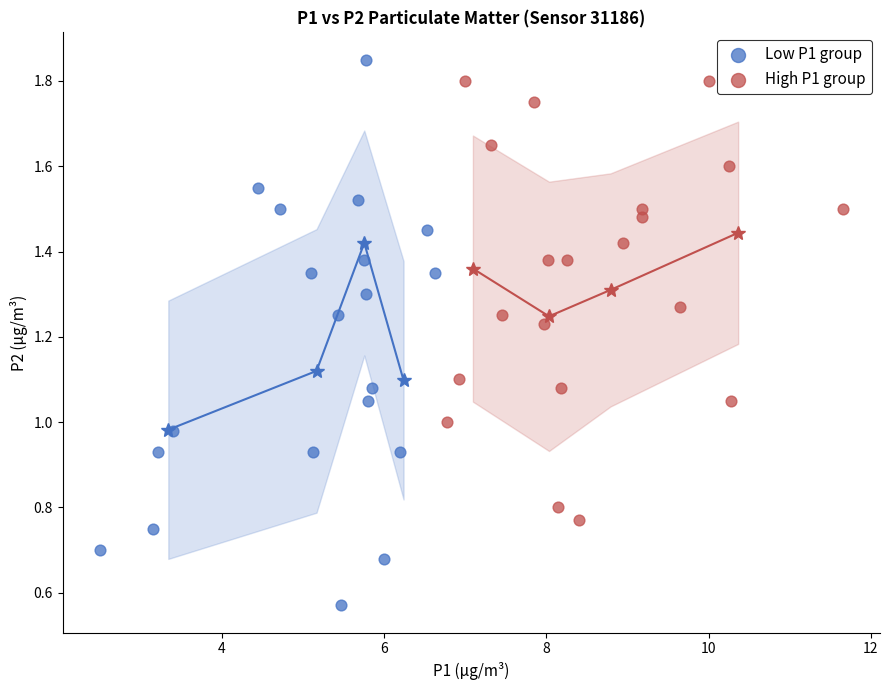

Which series contains the lowest Y value?

Low P1 group